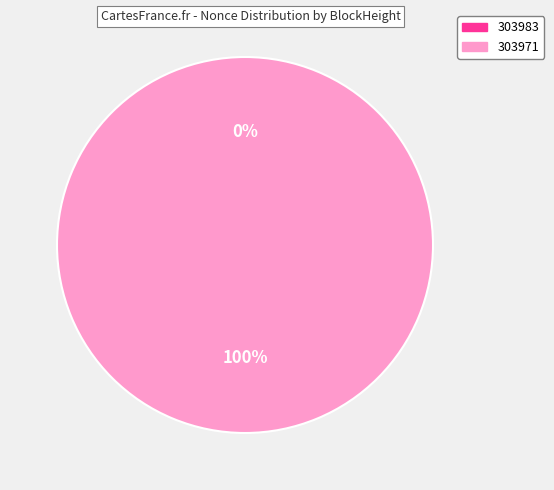

Combined, do 303971 and 303983 account for over 50%?

Yes